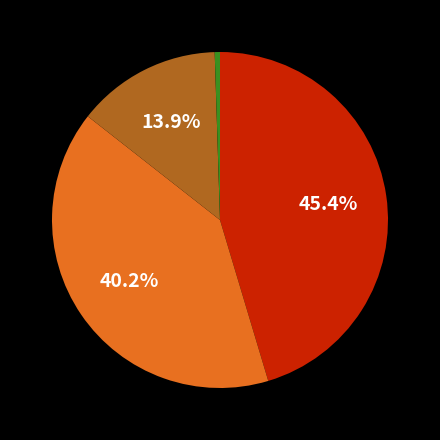

How many slices are in this pie chart?

4